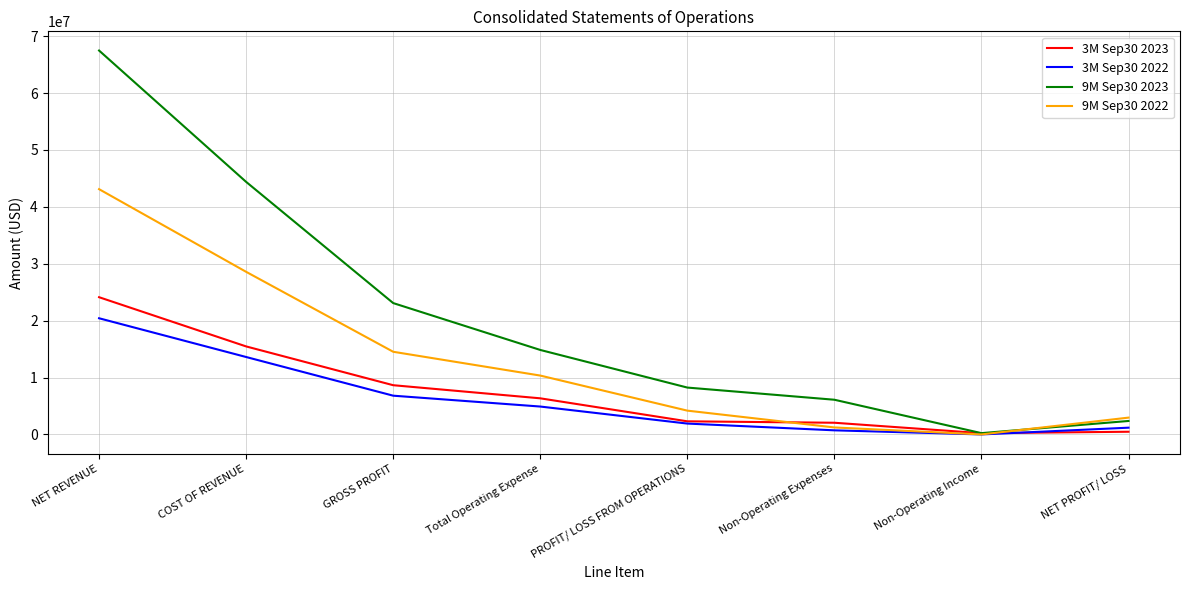

At which label does 9M Sep30 2023 first exceed 14849474?

NET REVENUE